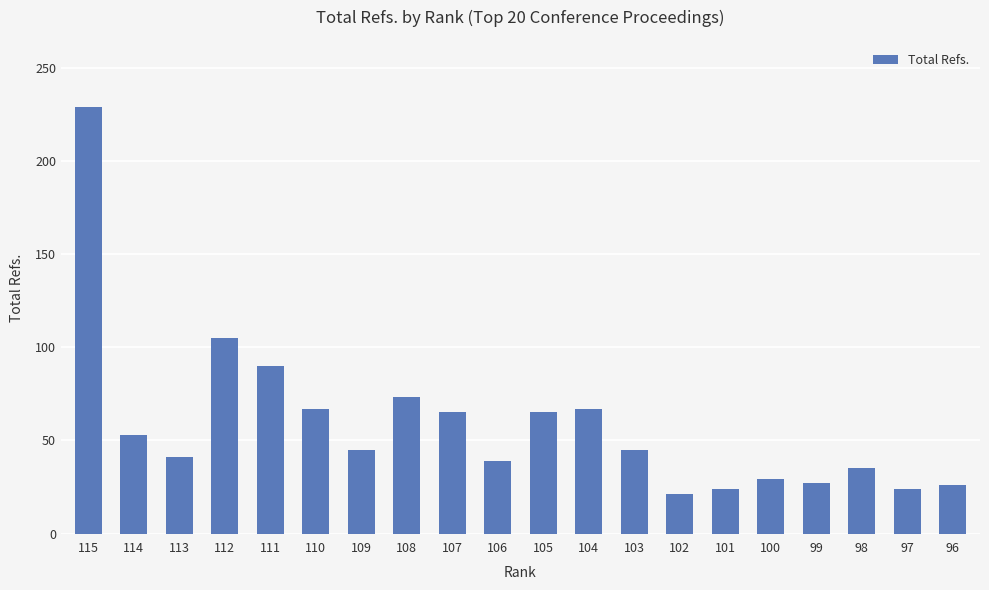

Approximately how many times larger is the value at 109 compared to 103?

1.0